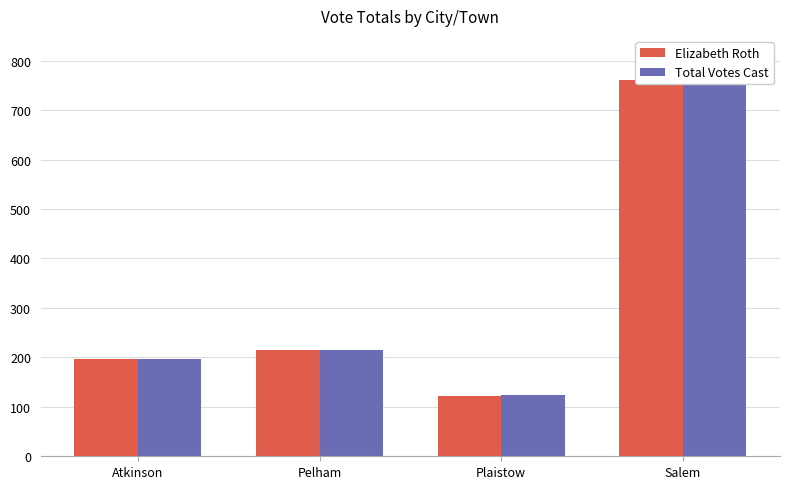

How many data points in Total Votes Cast are above 215?

1